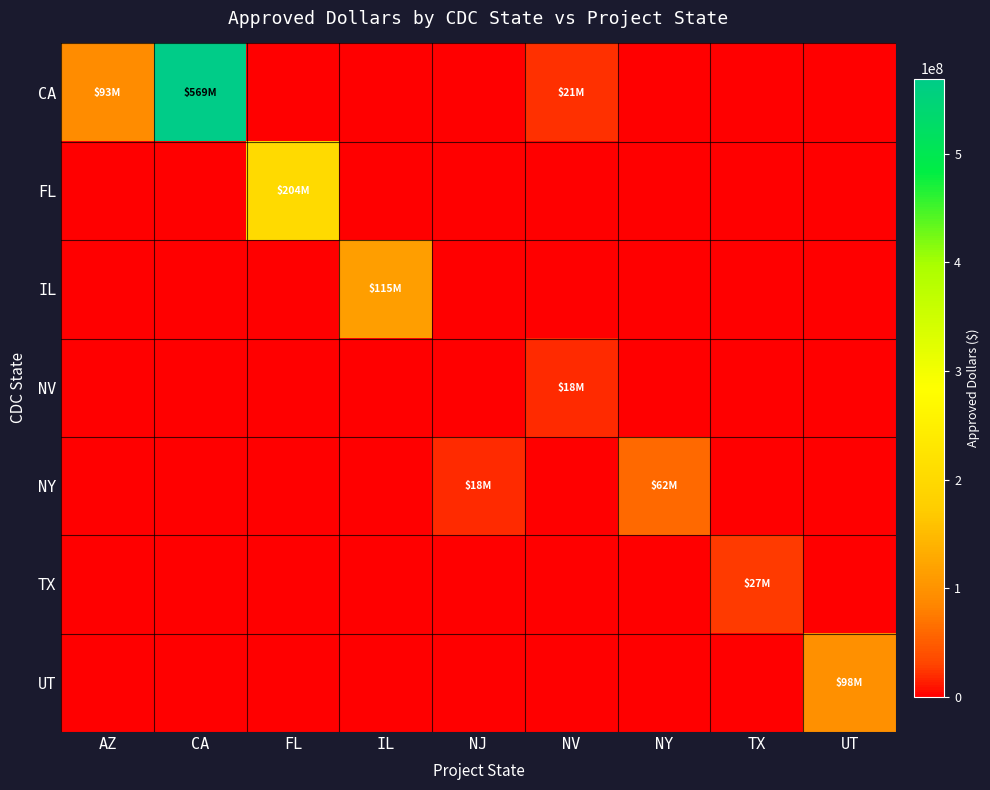

Reading left to right, list all the values displayed in this chart.

CA: AZ=93090000	CA=569144000	FL=0	IL=0	NJ=0	NV=21280000	NY=0	TX=0	UT=0
FL: AZ=0	CA=0	FL=204291000	IL=0	NJ=0	NV=0	NY=0	TX=0	UT=0
IL: AZ=0	CA=0	FL=0	IL=115200000	NJ=0	NV=0	NY=0	TX=0	UT=0
NV: AZ=0	CA=0	FL=0	IL=0	NJ=0	NV=18101000	NY=0	TX=0	UT=0
NY: AZ=0	CA=0	FL=0	IL=0	NJ=18366000	NV=0	NY=61871000	TX=0	UT=0
TX: AZ=0	CA=0	FL=0	IL=0	NJ=0	NV=0	NY=0	TX=26615000	UT=0
UT: AZ=0	CA=0	FL=0	IL=0	NJ=0	NV=0	NY=0	TX=0	UT=97570000